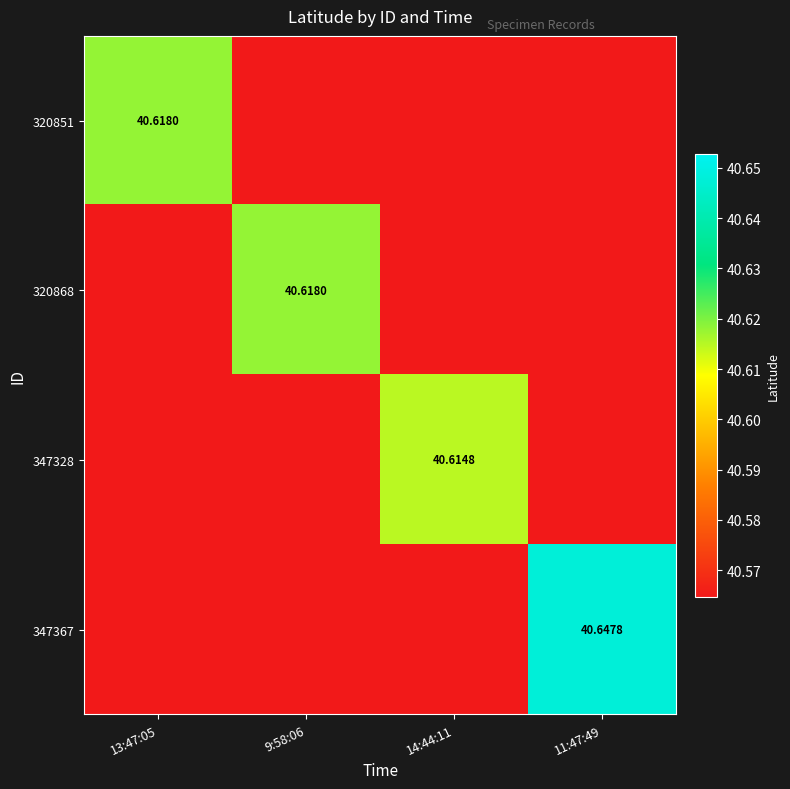

What is the sum of all 320868 values?

162.3